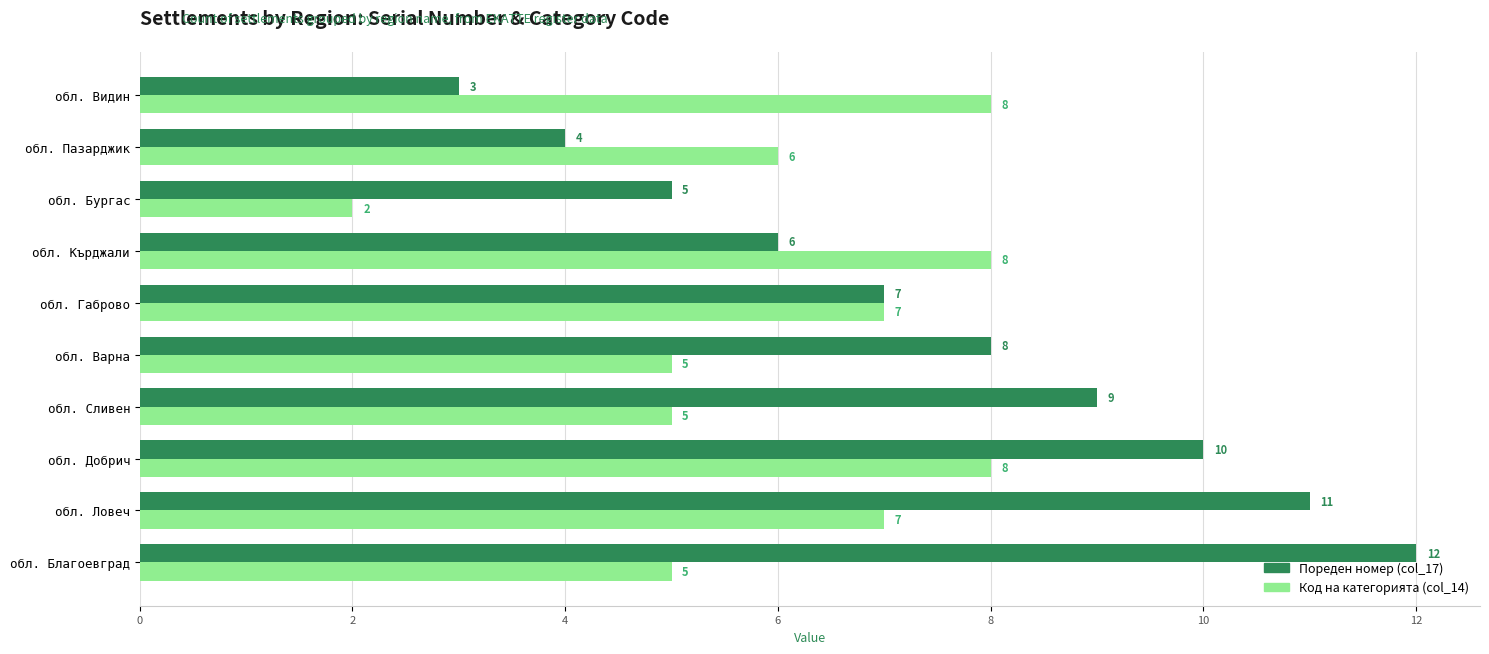

What is the total value across all series at обл. Ловеч?

18